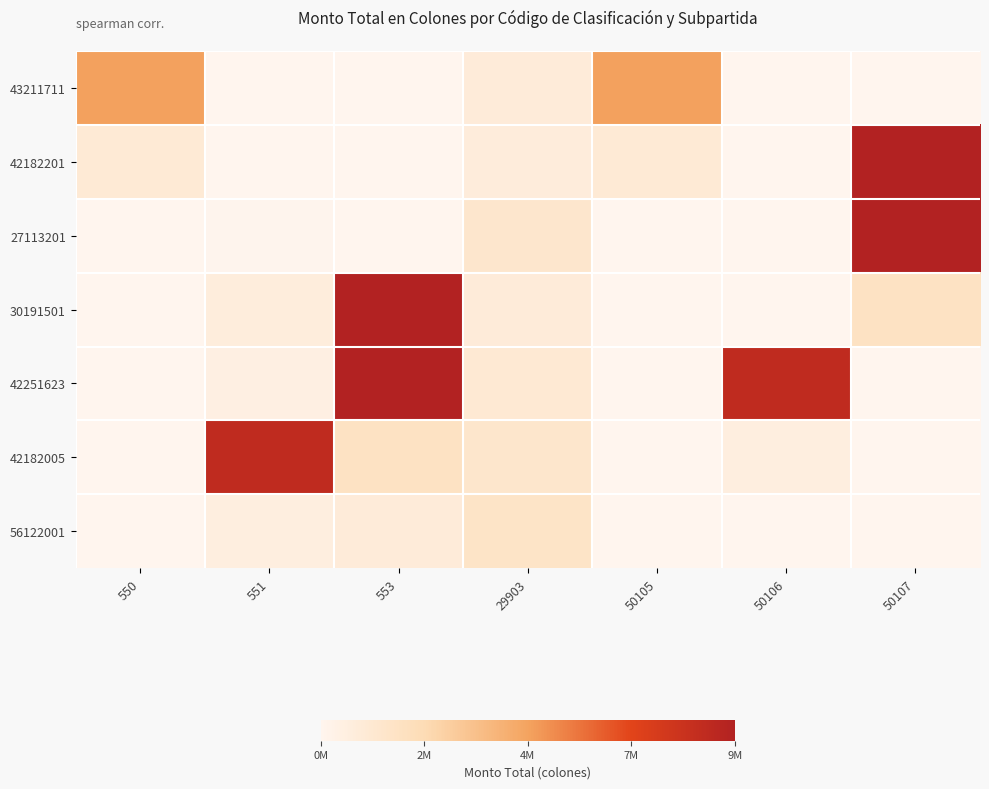

Reading left to right, list all the values displayed in this chart.

43211711: 550=0.5	551=0.0	553=0.0	29903=0.1	50105=0.5	50106=0.0	50107=0.0
42182201: 550=0.1	551=0.0	553=0.0	29903=0.1	50105=0.1	50106=0.0	50107=1.0
27113201: 550=0.0	551=0.0	553=0.0	29903=0.1	50105=0.0	50106=0.0	50107=1.0
30191501: 550=0.0	551=0.1	553=1.0	29903=0.1	50105=0.0	50106=0.0	50107=0.2
42251623: 550=0.0	551=0.1	553=1.0	29903=0.1	50105=0.0	50106=0.9	50107=0.0
42182005: 550=0.0	551=0.9	553=0.2	29903=0.1	50105=0.0	50106=0.1	50107=0.0
56122001: 550=0.0	551=0.1	553=0.1	29903=0.2	50105=0.0	50106=0.0	50107=0.0